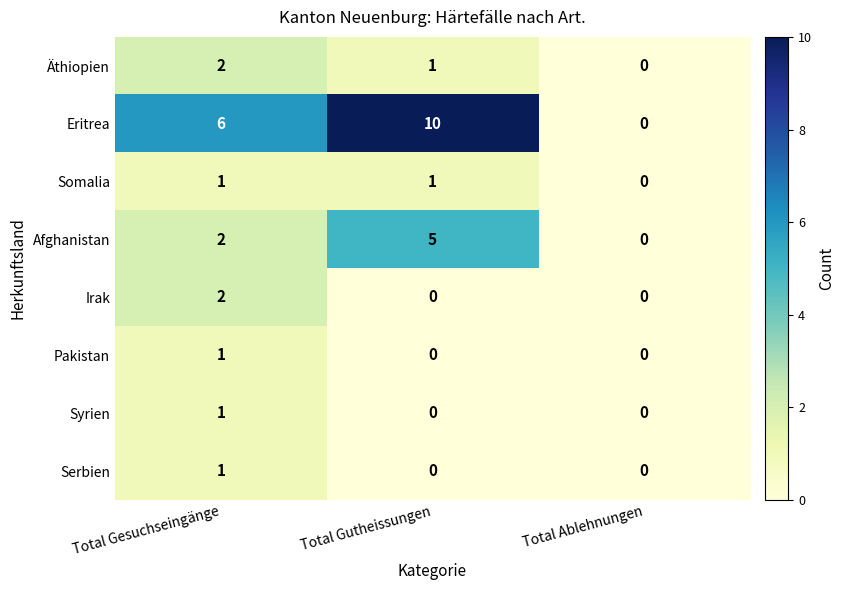

At which category is the sum across all series the highest?

Total Gutheissungen